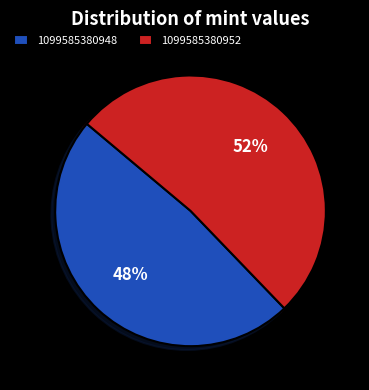

Do 1099585380948 and 1099585380952 together represent more than half of the pie?

Yes